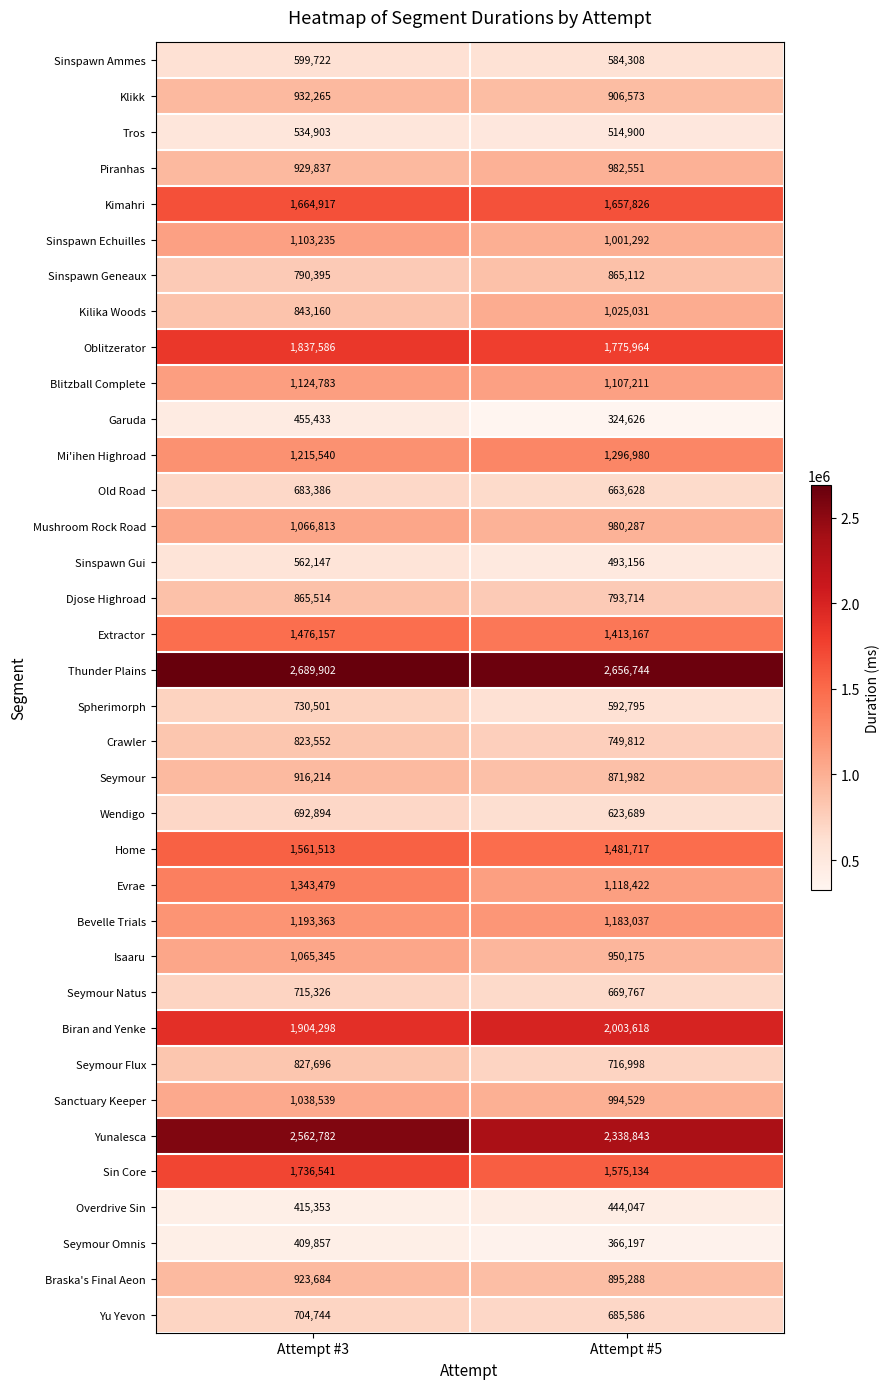

Between Attempt #3 and Attempt #5, which series saw the biggest shift?

Evrae